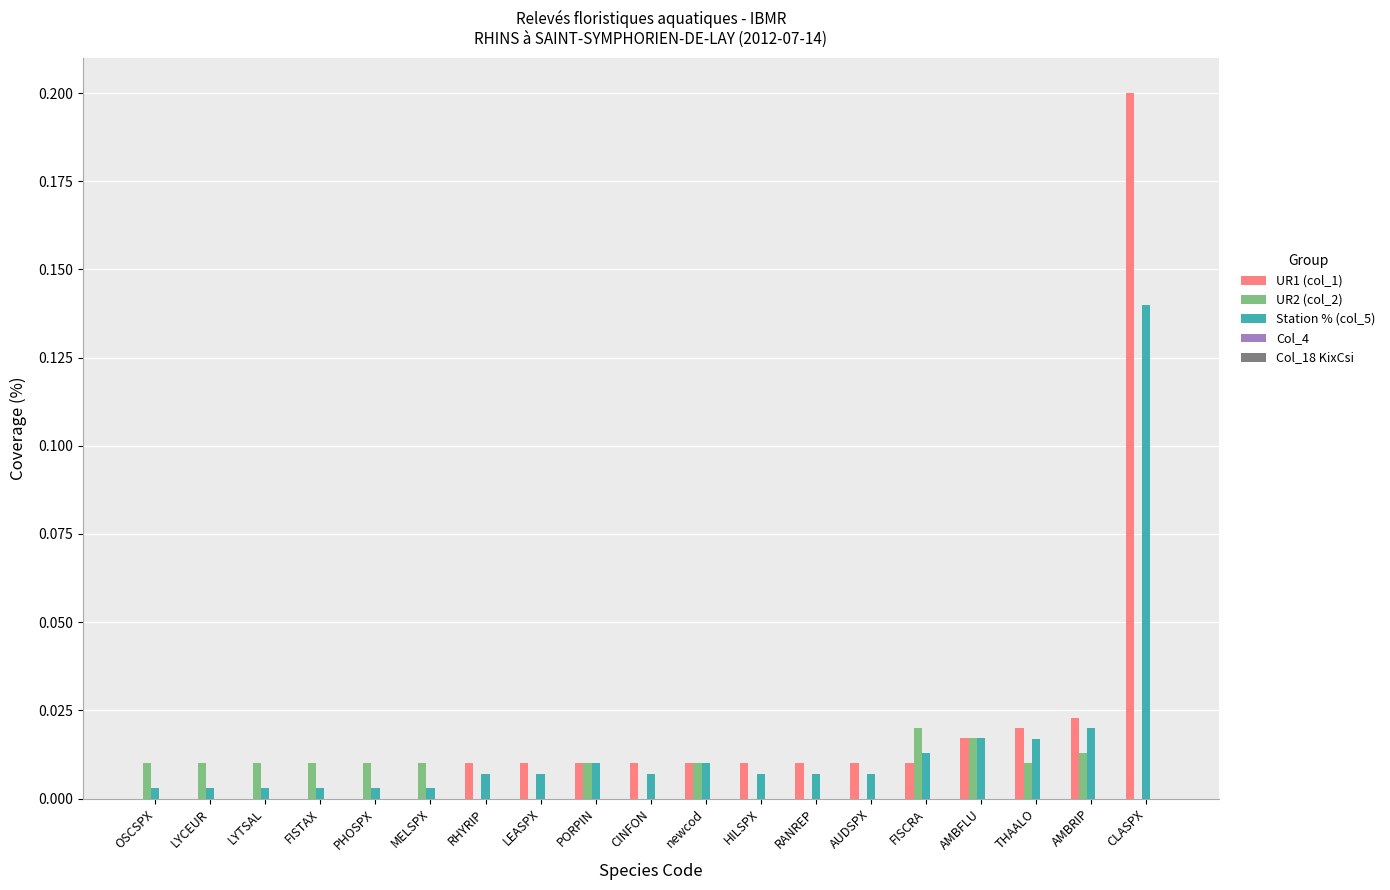

Which series has the largest range (max minus min)?

UR1 (col_1)